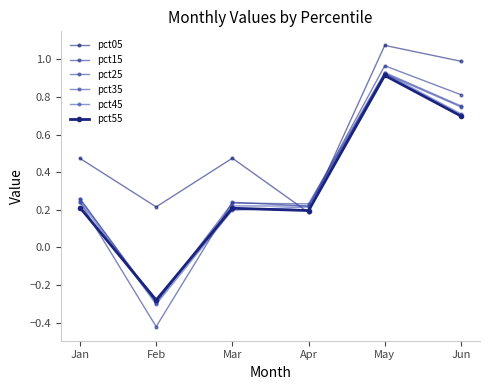

The pct35 series shows -0.3 at Feb. True or false?

True